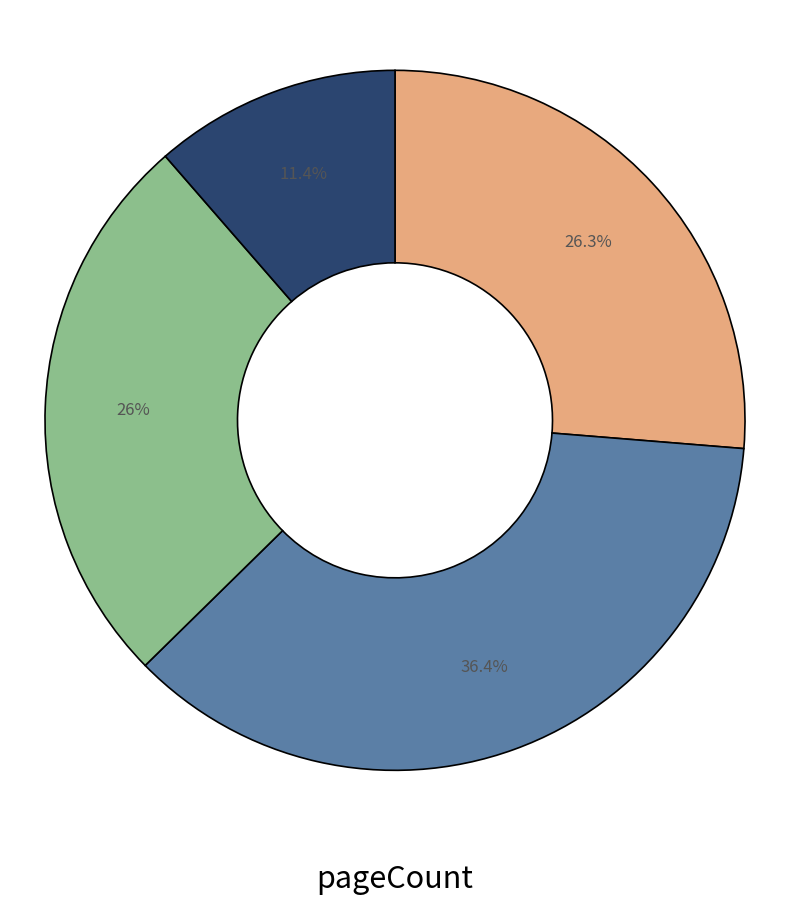

Is there a majority slice in this chart?

No